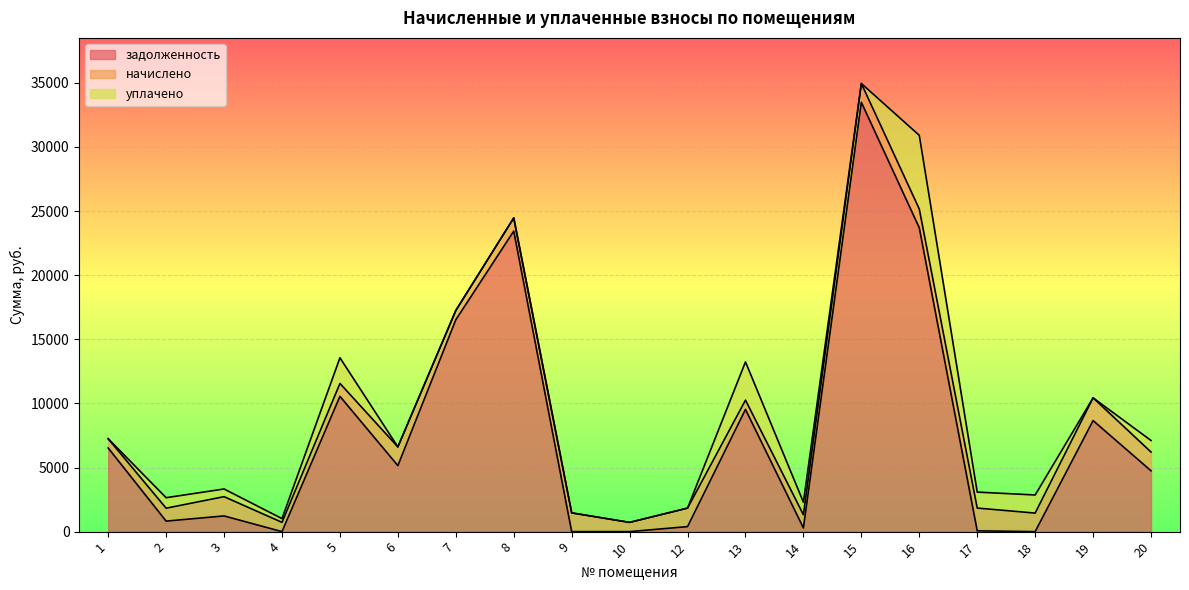

What is the sum of all начислено values?

22934.4